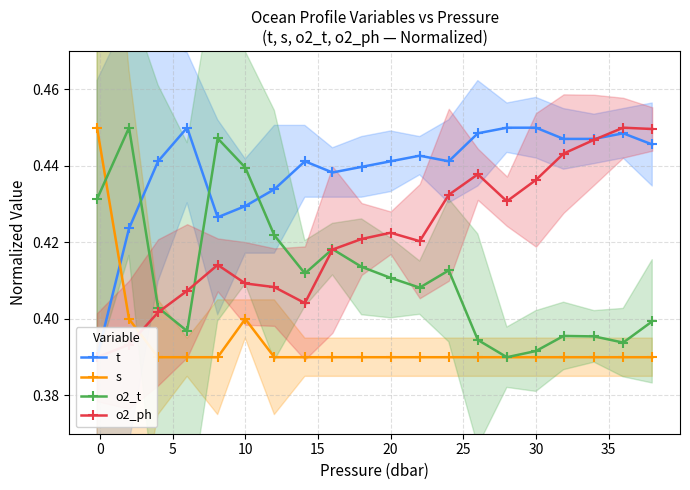

In o2_t, how many points are higher than both neighbors (excluding endpoints)?

5